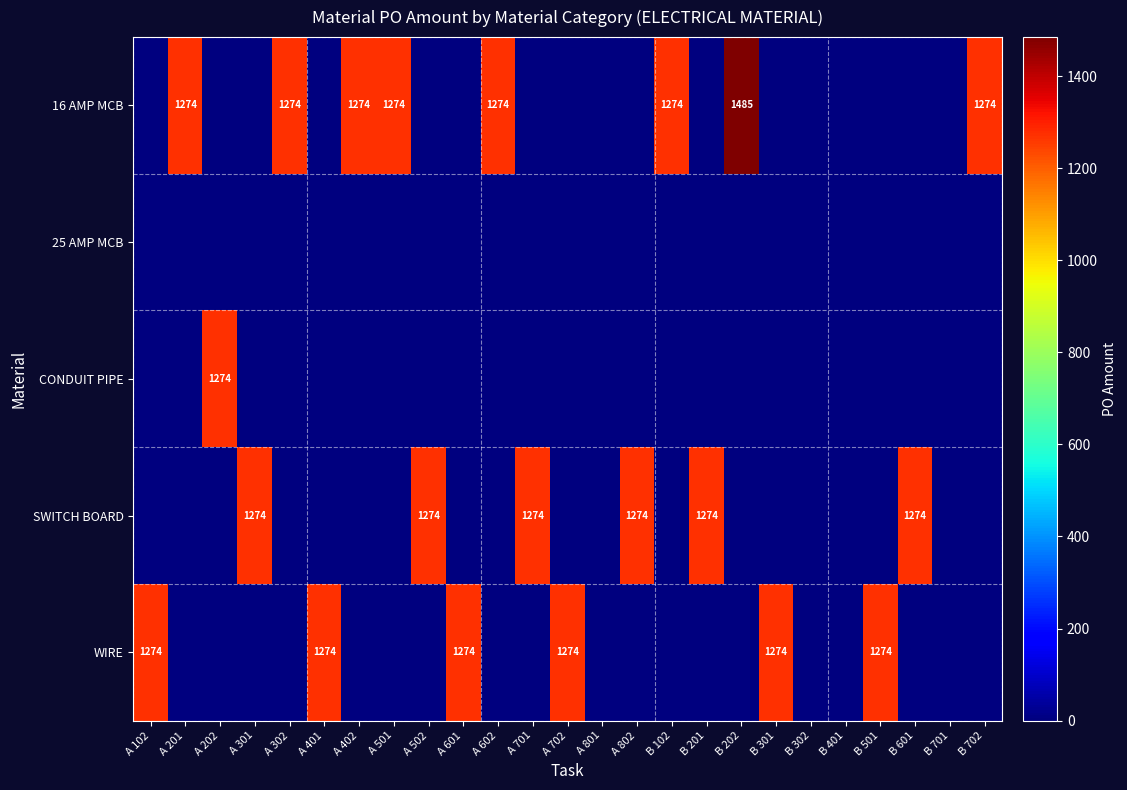

Is it true that WIRE equals 1274 at A 102?

True